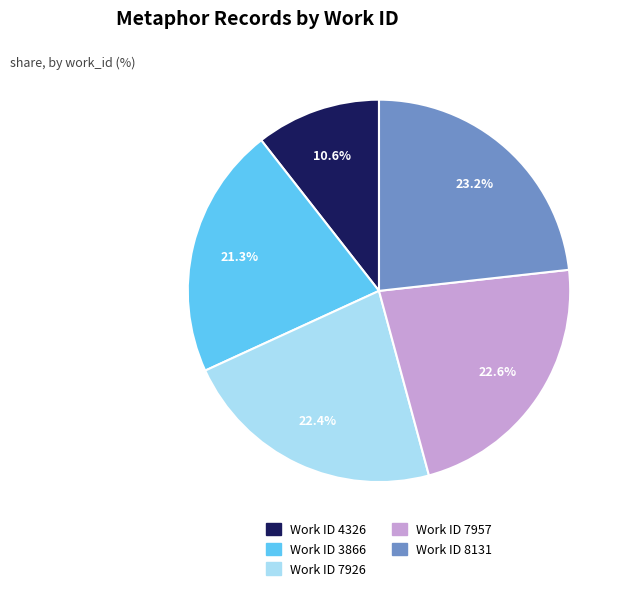

Is there any slice that represents more than half of the pie?

No